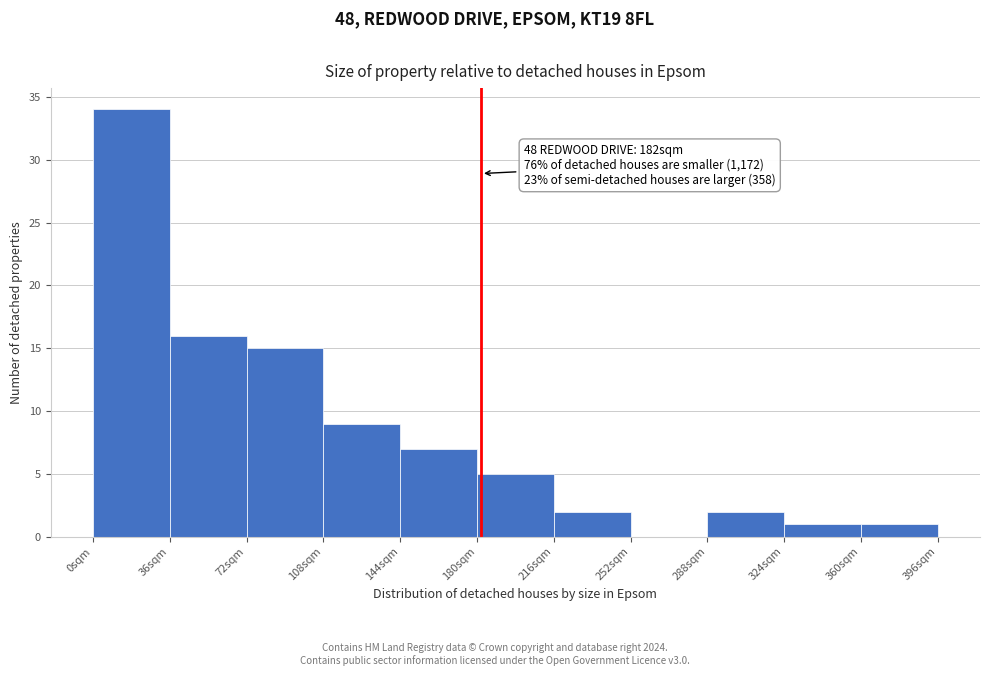

Over which range of the x-axis is the bar tallest?

0 to 36